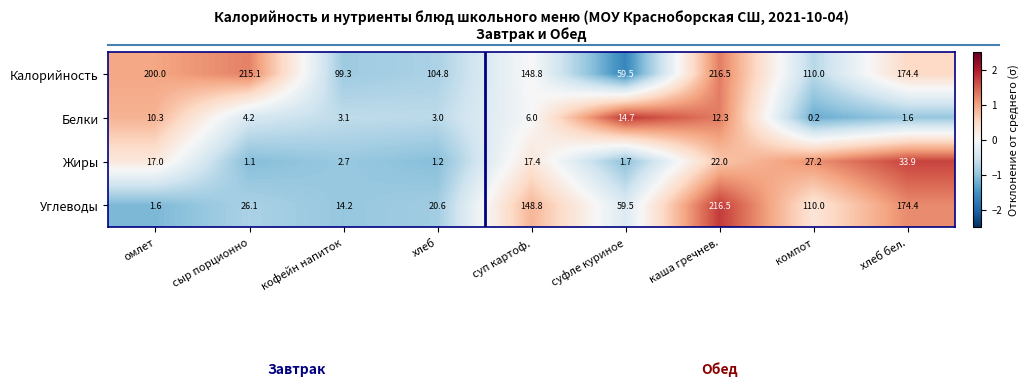

What is the average value of the Жиры series?

13.8